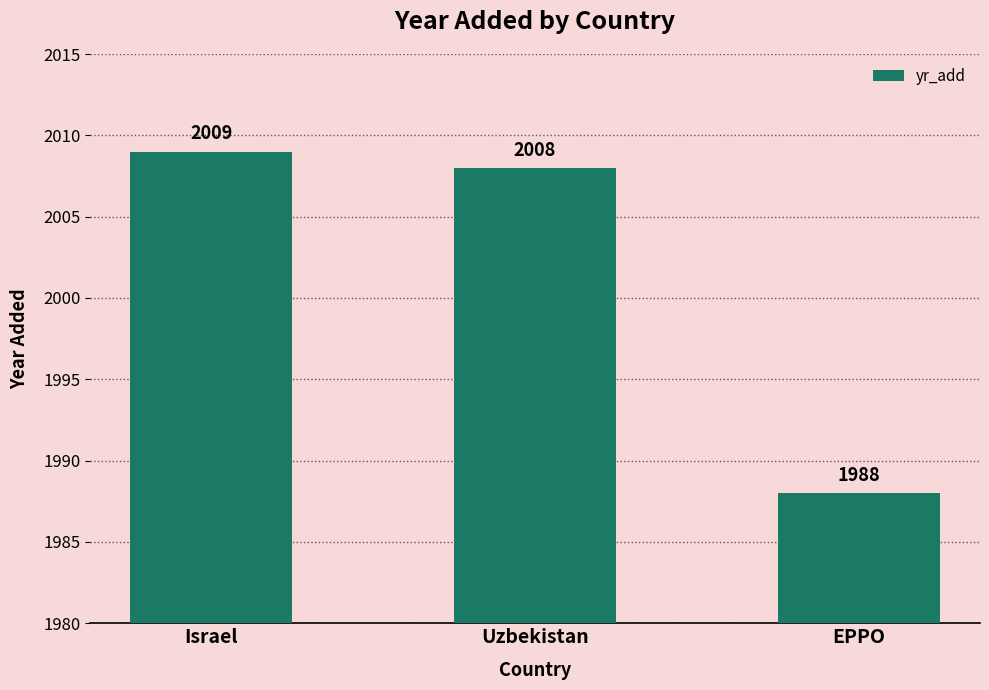

What is the change in value from Israel to Uzbekistan?

-1